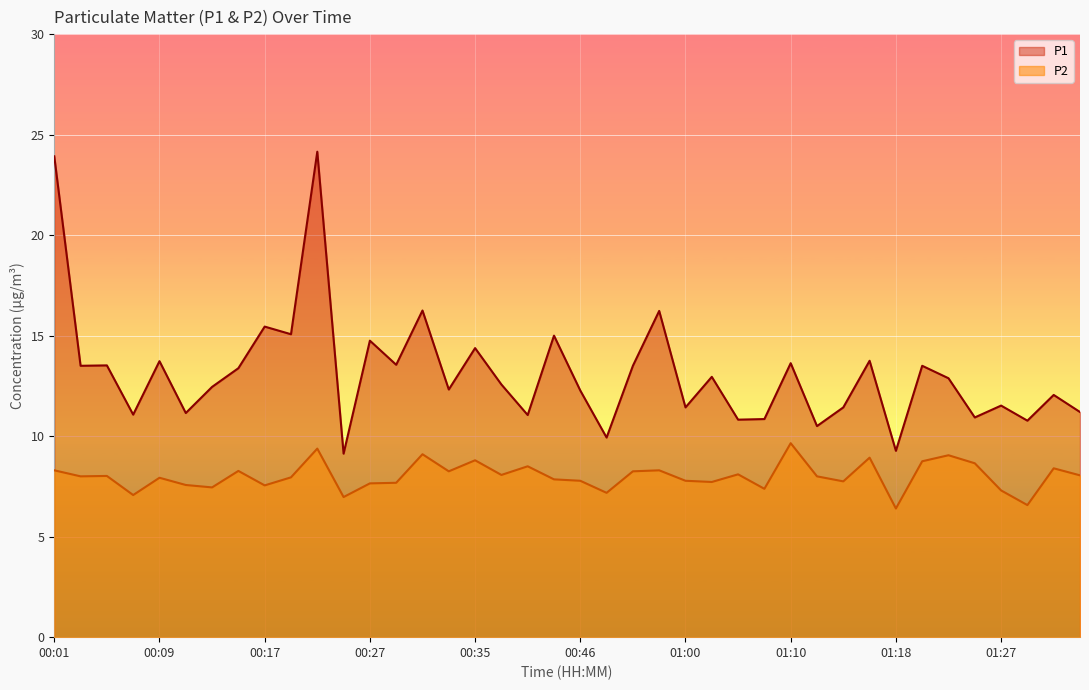

How many values in the P1 series exceed 12?

25